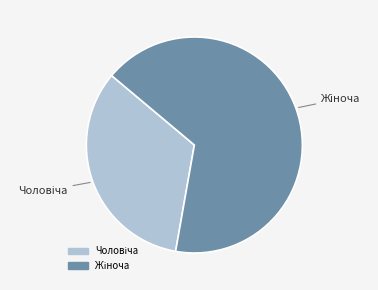

Does any single category account for the majority?

Yes